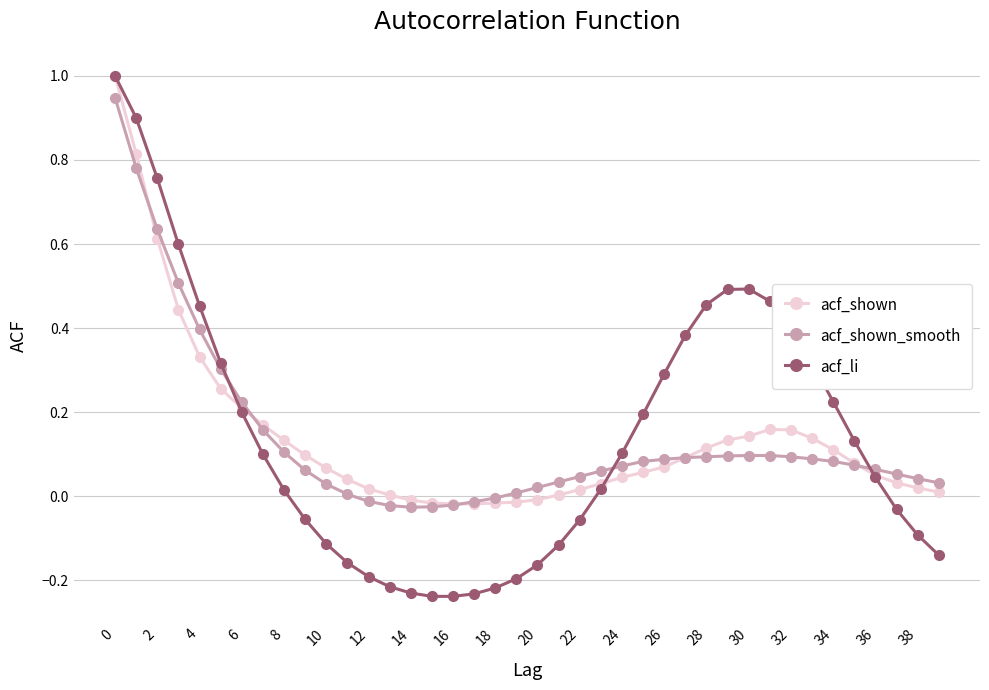

Which series has the largest range (max minus min)?

acf_li